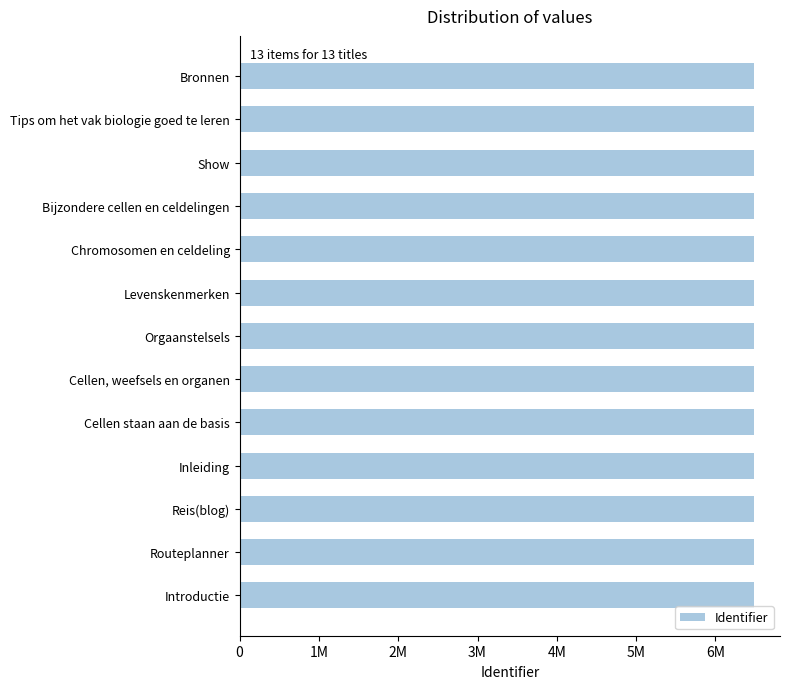

What is the sum of all values?

84341192